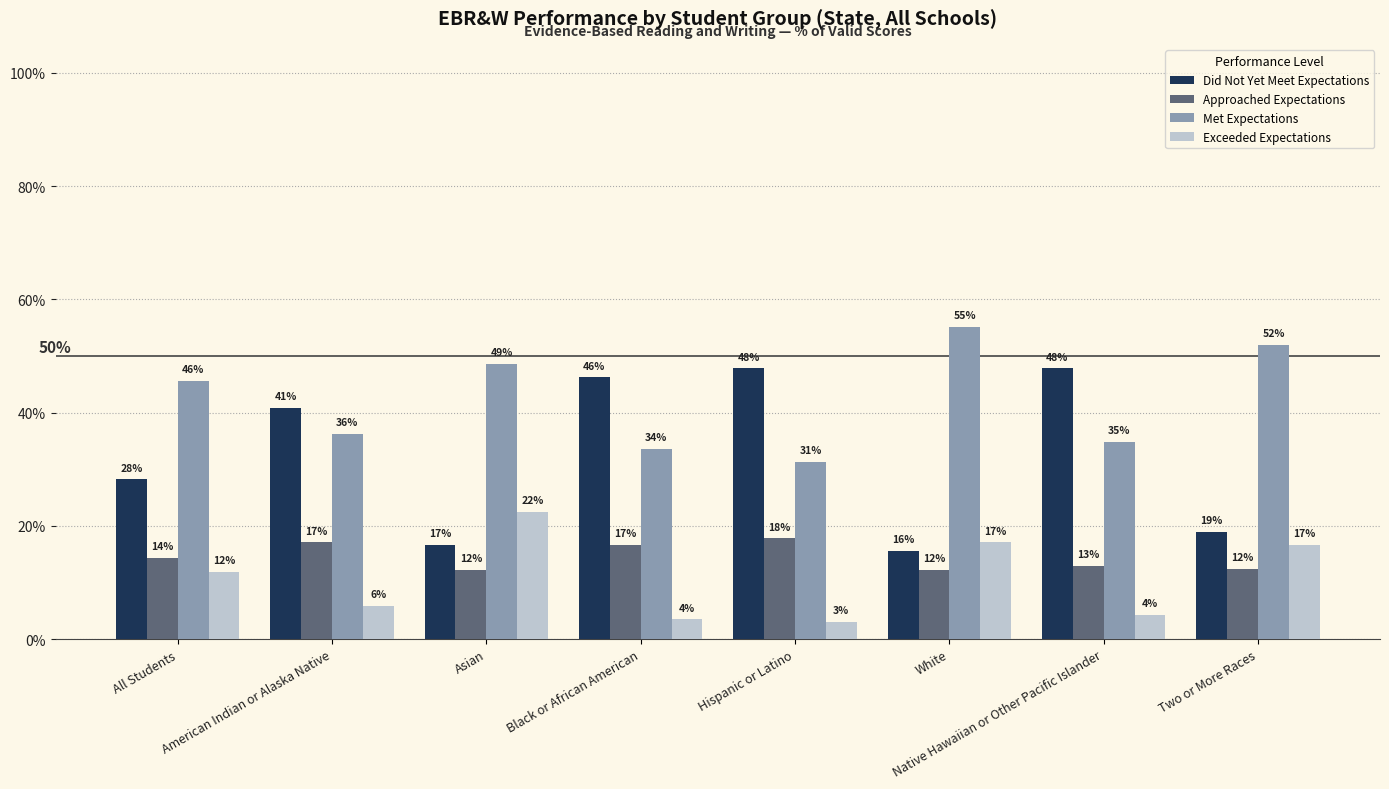

What are all the series names shown in the legend?

Did Not Yet Meet Expectations, Approached Expectations, Met Expectations, Exceeded Expectations